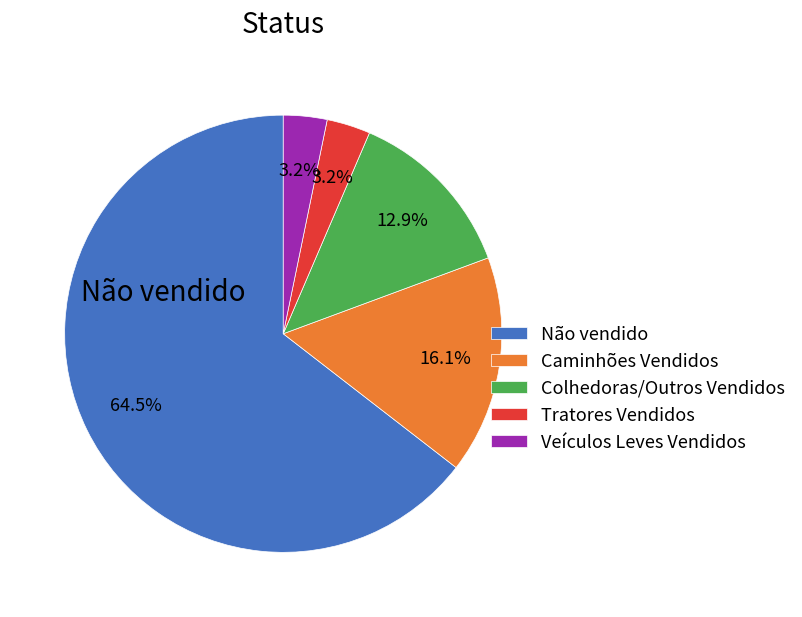

How many segments does this pie chart have?

5